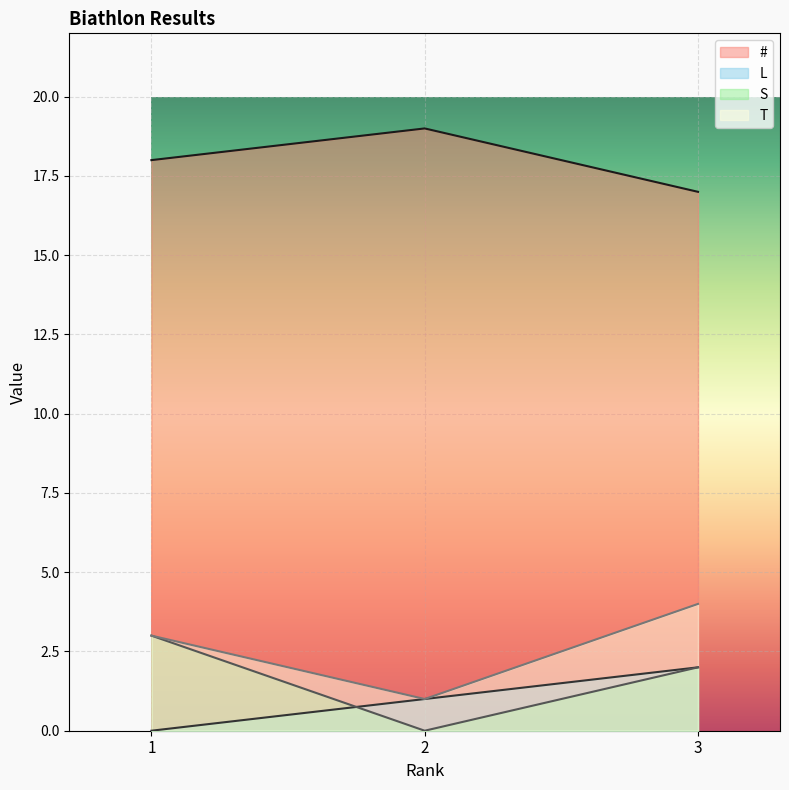

Which series has the largest total across all categories?

#